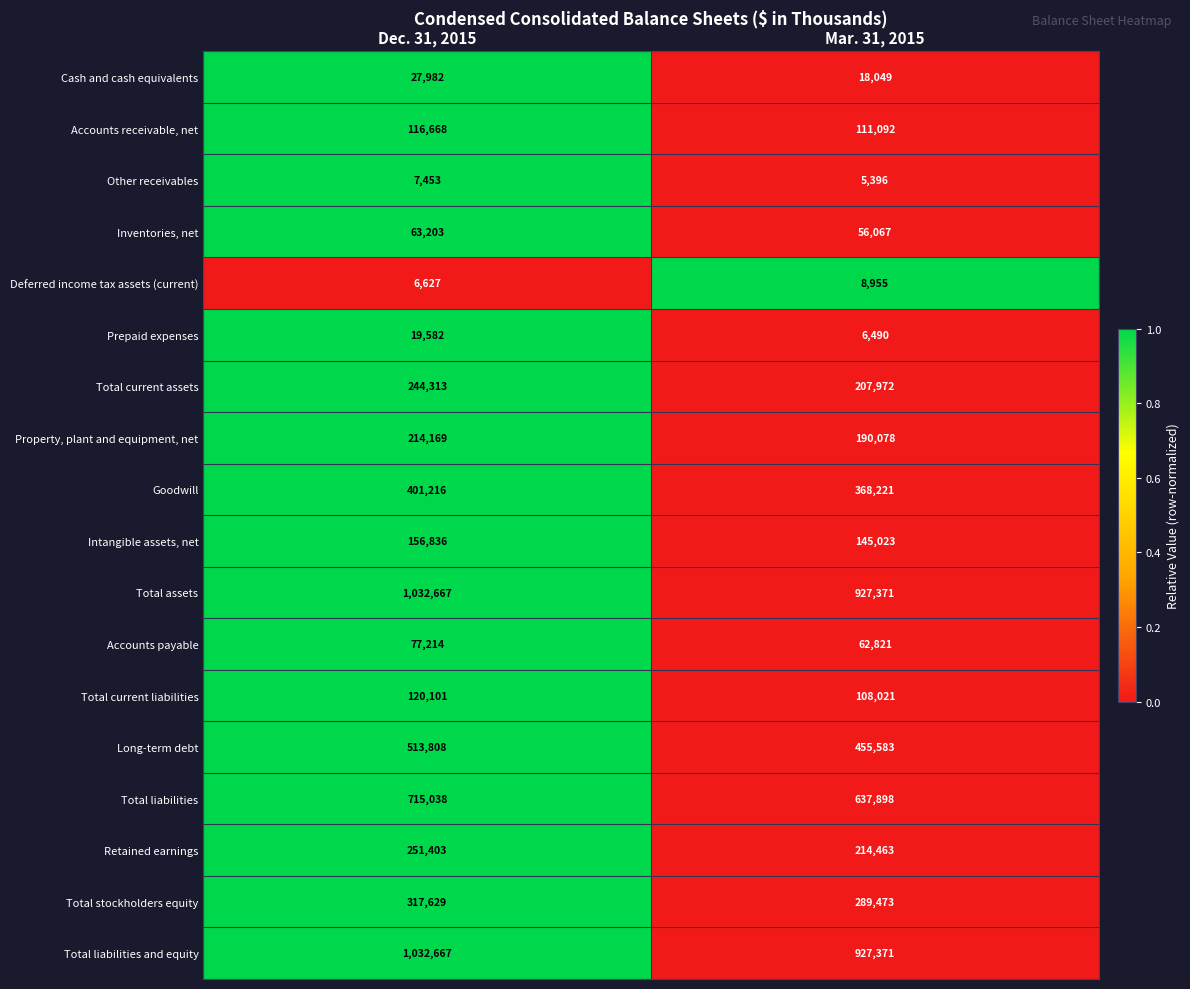

Rank the categories by Accounts receivable, net value from highest to lowest.

Dec. 31, 2015, Mar. 31, 2015